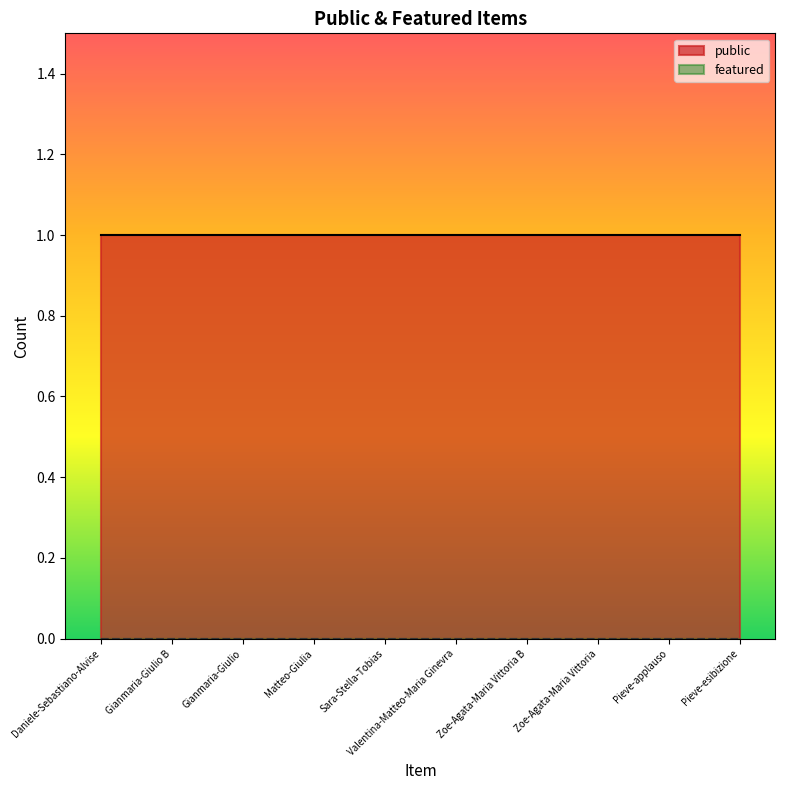

Is the value of public at Zoe-Agata-Maria Vittoria B greater than the value of featured at Gianmaria-Giulio B?

Yes